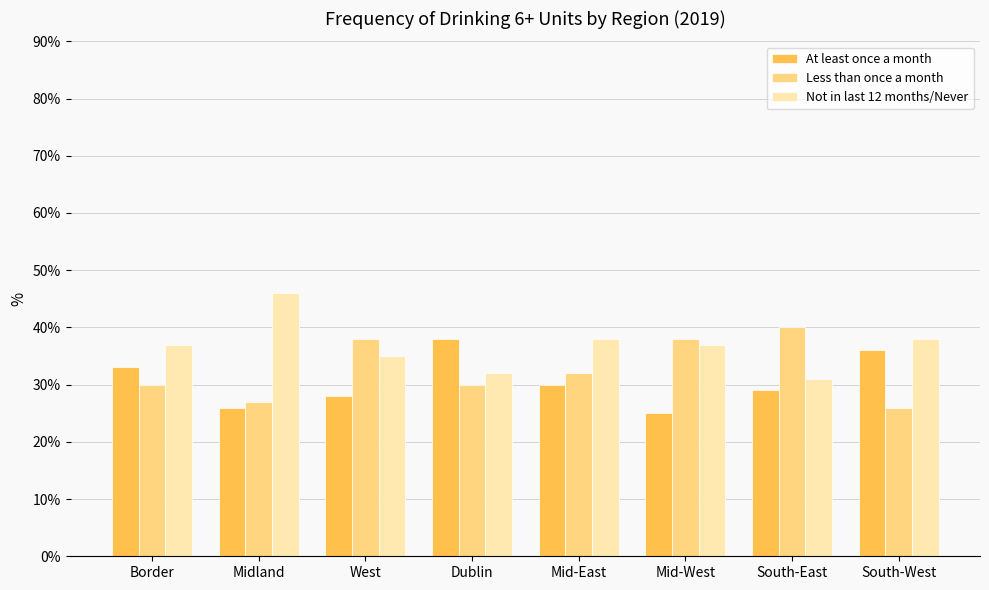

What are all the series names shown in the legend?

At least once a month, Less than once a month, Not in last 12 months/Never